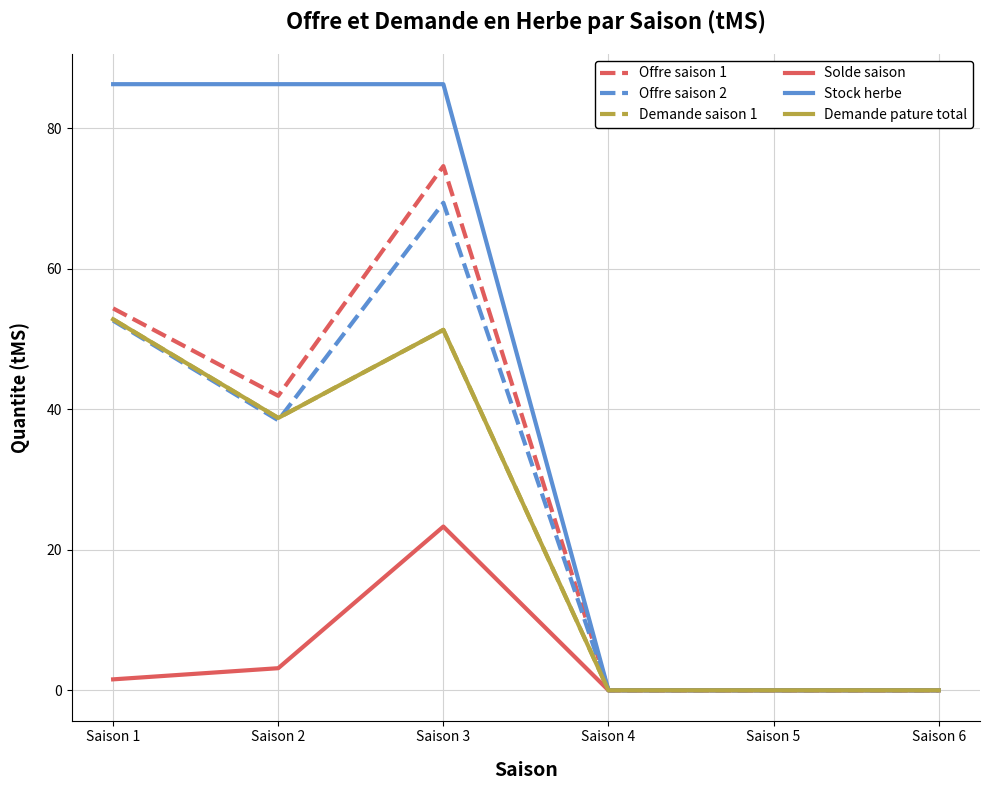

What is the difference between the second highest and second lowest values in the Offre saison 2 series?

52.6